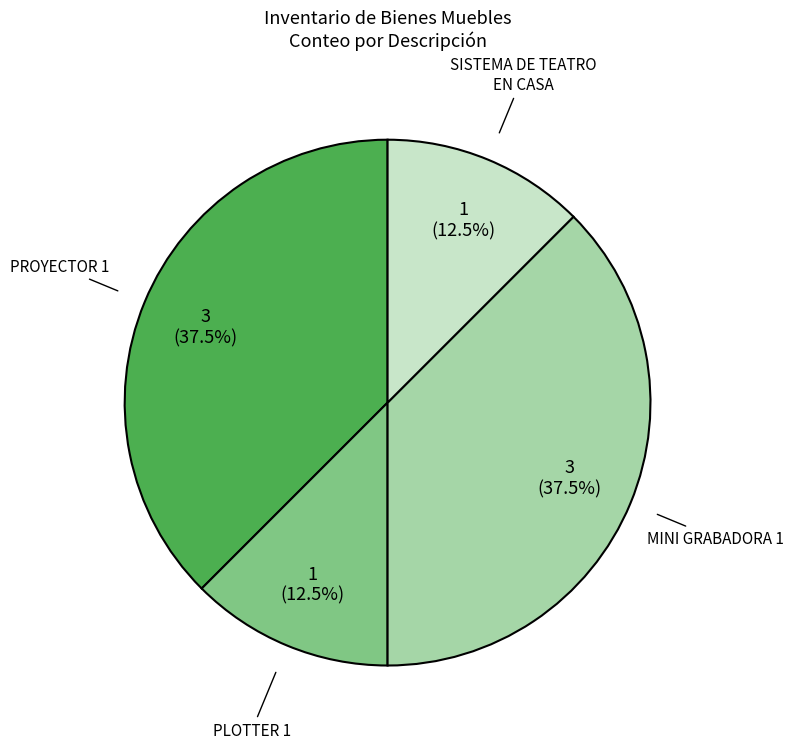

How many slices are in this pie chart?

4